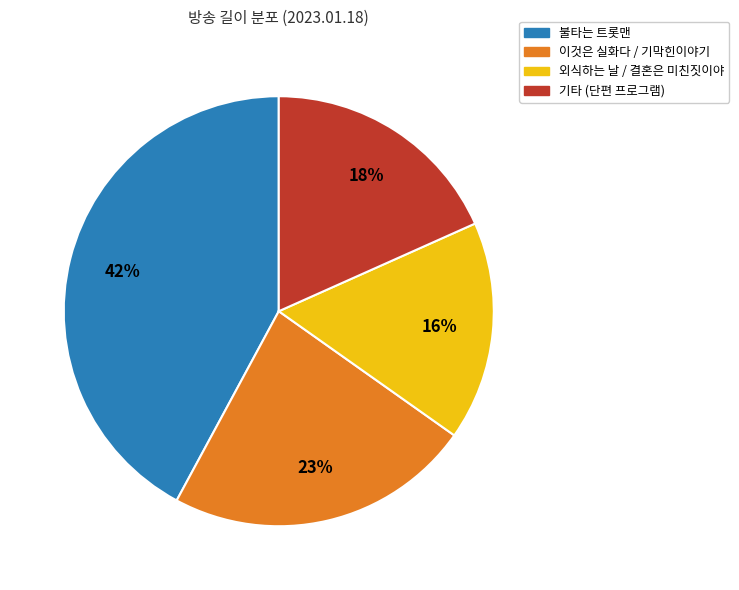

To the nearest percent, what is the average slice percentage?

25%